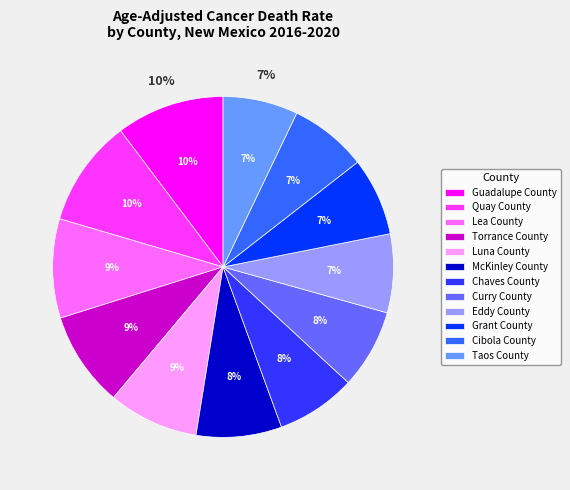

To the nearest percent, what is the average slice percentage?

8%